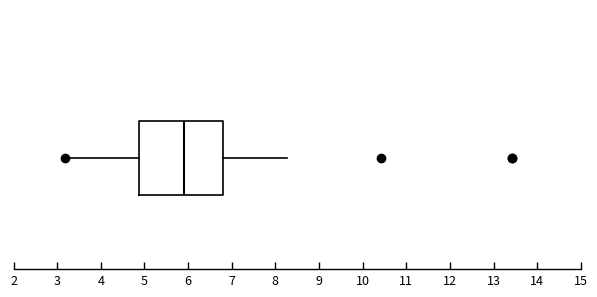

Read this box plot against the x-axis: the position of the median line, the range covered by the box, and the ends of both whiskers. The values are not printed on the chart, so give them approximately, as read against the axis.

median 5.9, box 4.9 to 6.8, whiskers 3.2 to 8.3